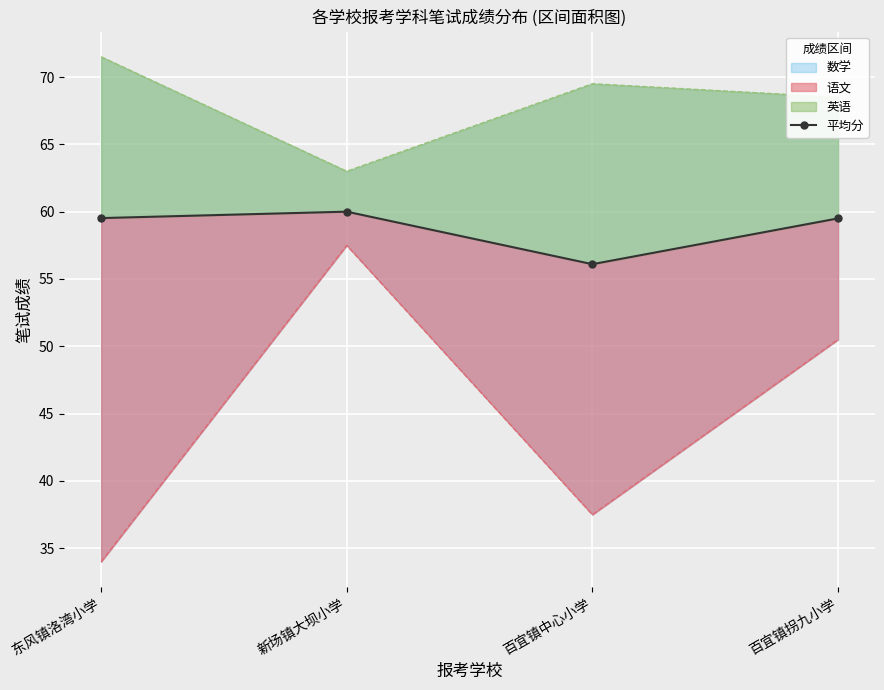

True or false: there are more than 0 points higher than both neighbors.

True